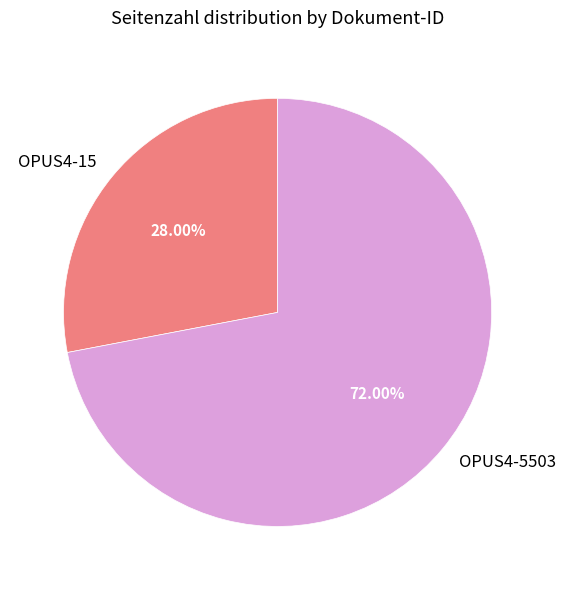

Count the number of slices in the pie.

2